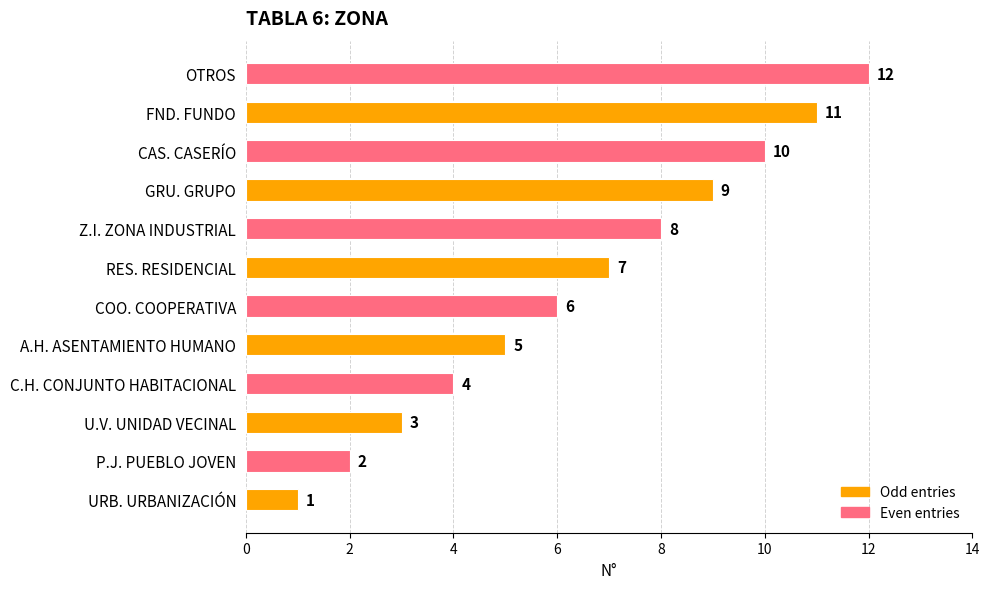

Approximately how many times larger is the value at C.H. CONJUNTO HABITACIONAL compared to RES. RESIDENCIAL?

0.6